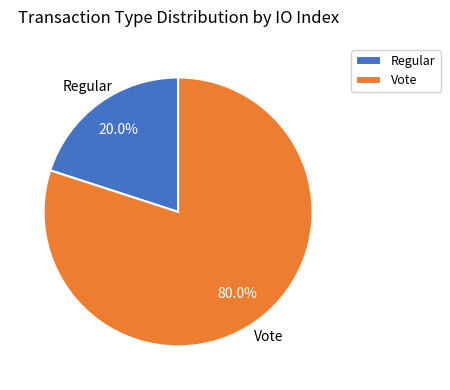

How many segments does this pie chart have?

2